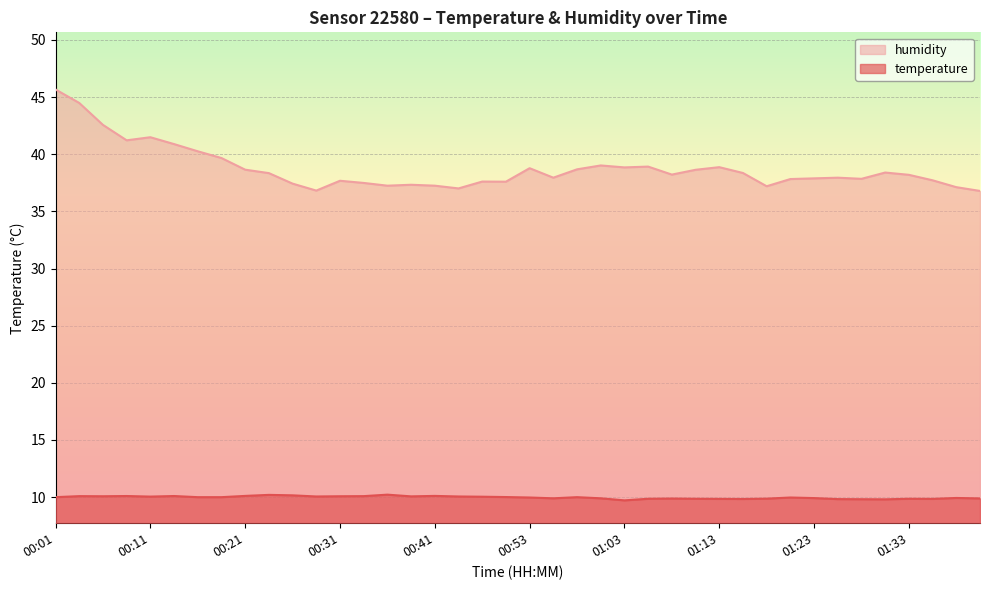

Which series changed the most between 00:13 and 00:48?

humidity